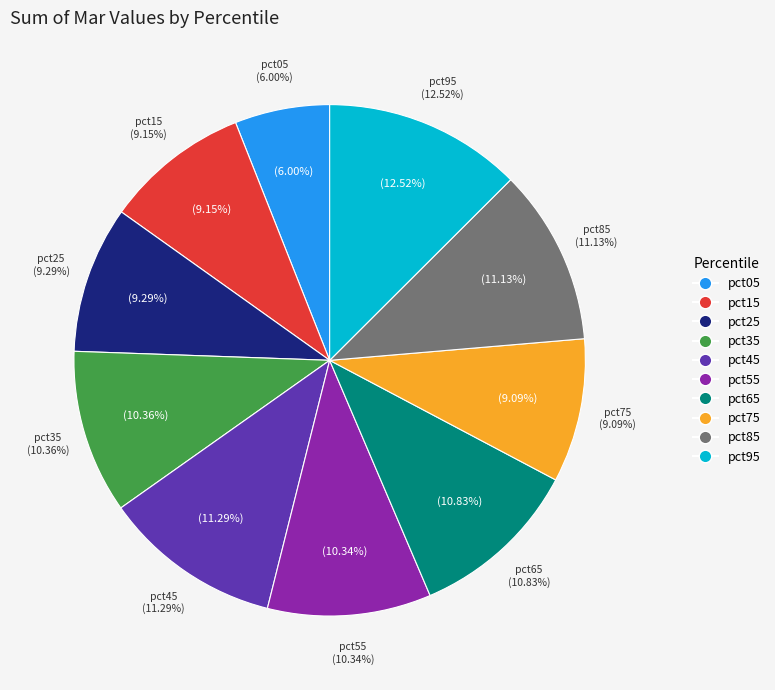

To the nearest percent, what is the difference between the largest and smallest slice percentages?

7%